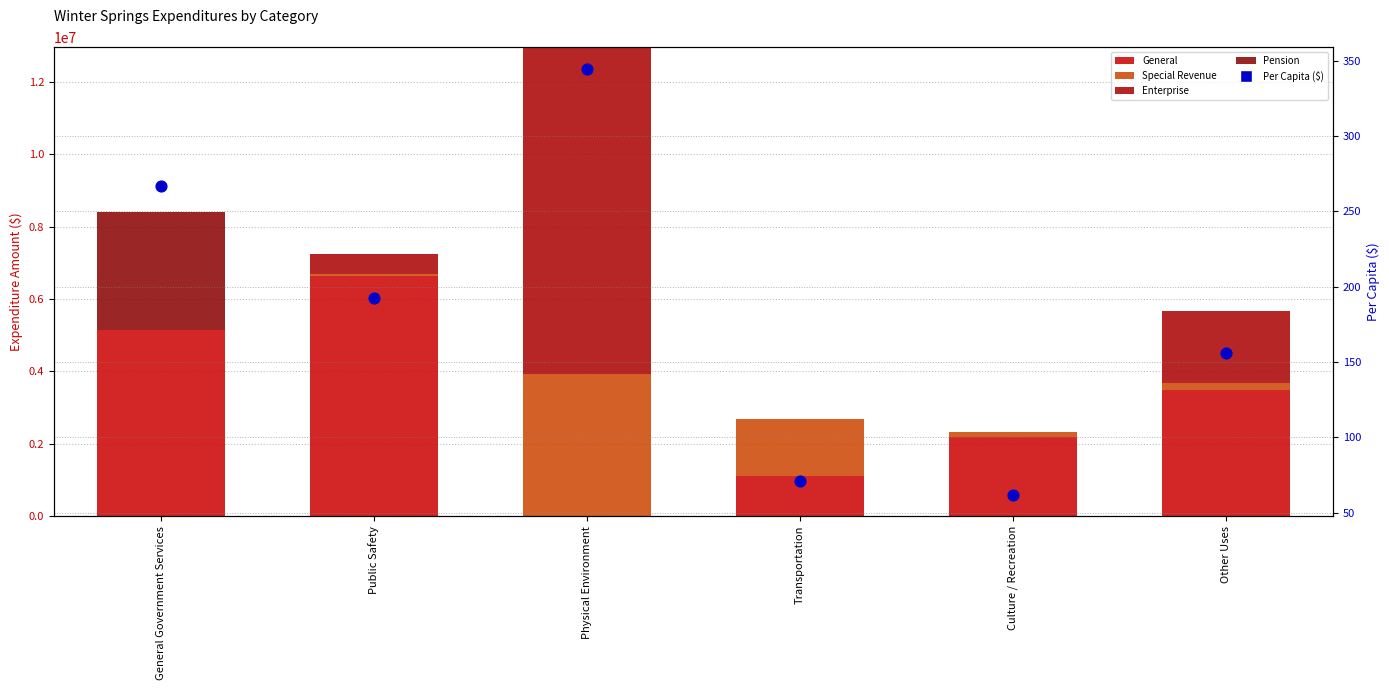

Which series has the widest spread of Y values?

Enterprise